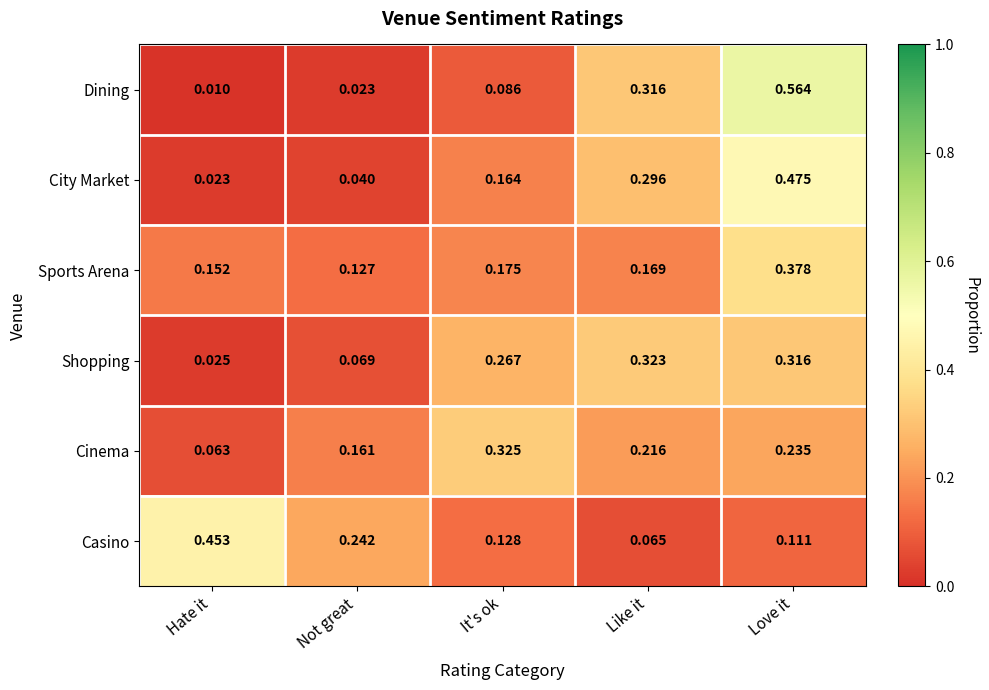

Which series changed the most between Like it and Love it?

Dining